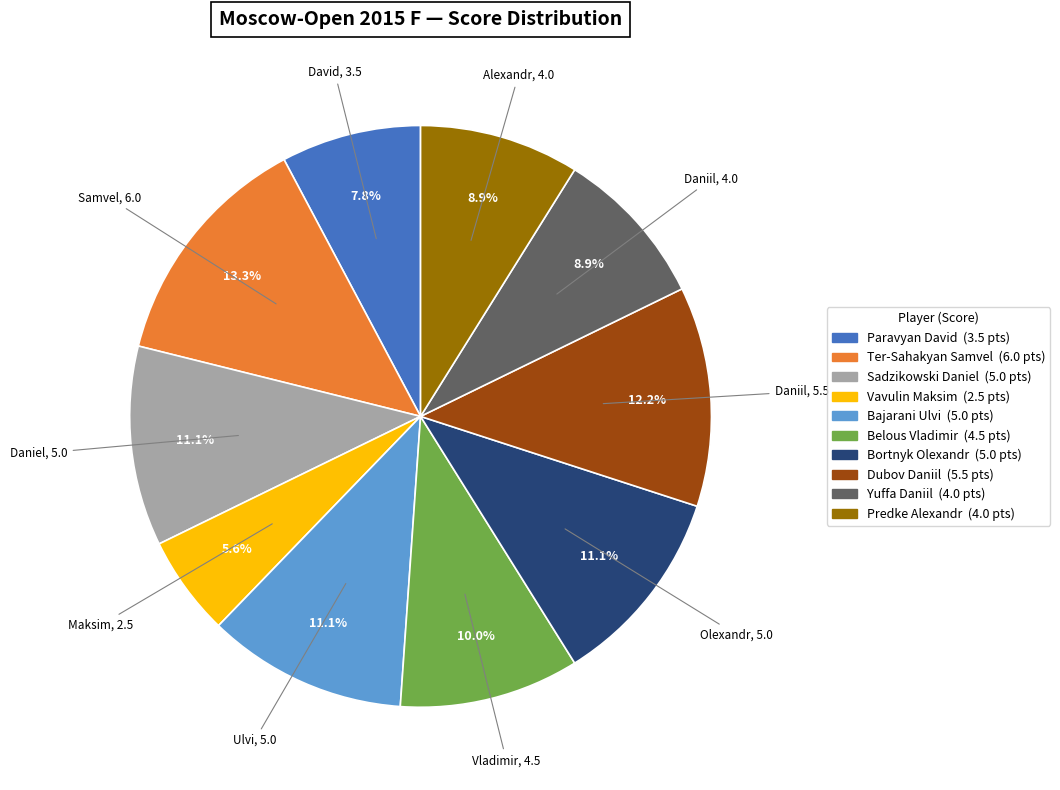

Which category has the biggest portion of the pie?

Ter-Sahakyan Samvel